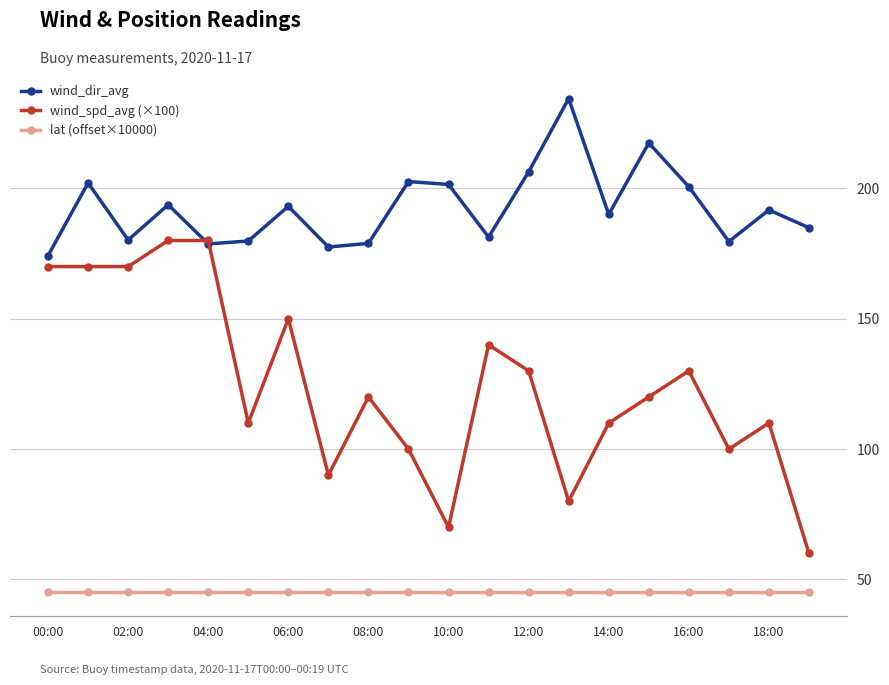

What are all the series names shown in the legend?

wind_dir_avg, wind_spd_avg (×100), lat (offset×10000)